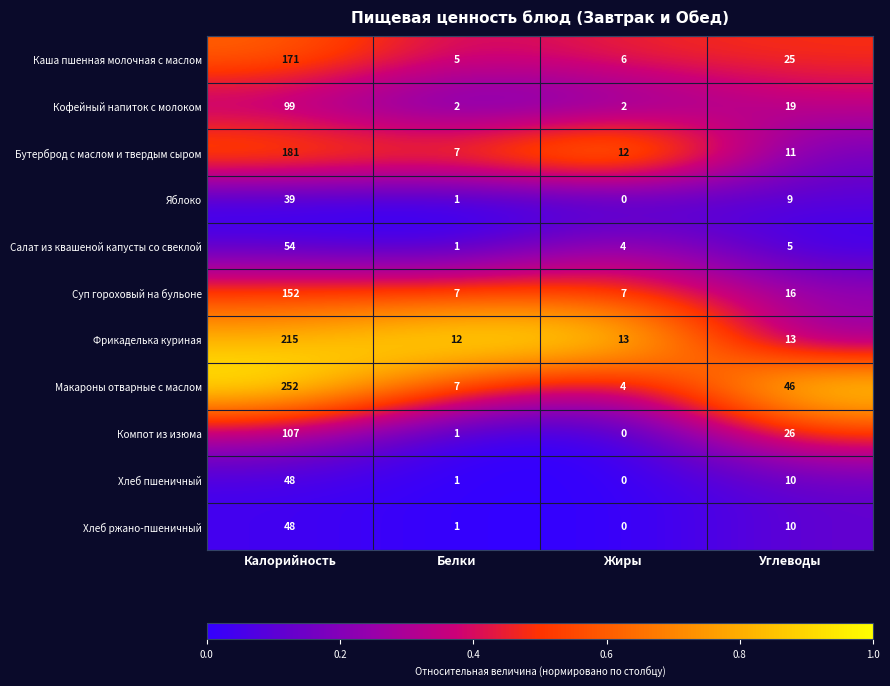

At which label does Хлеб ржано-пшеничный first exceed 10?

Калорийность